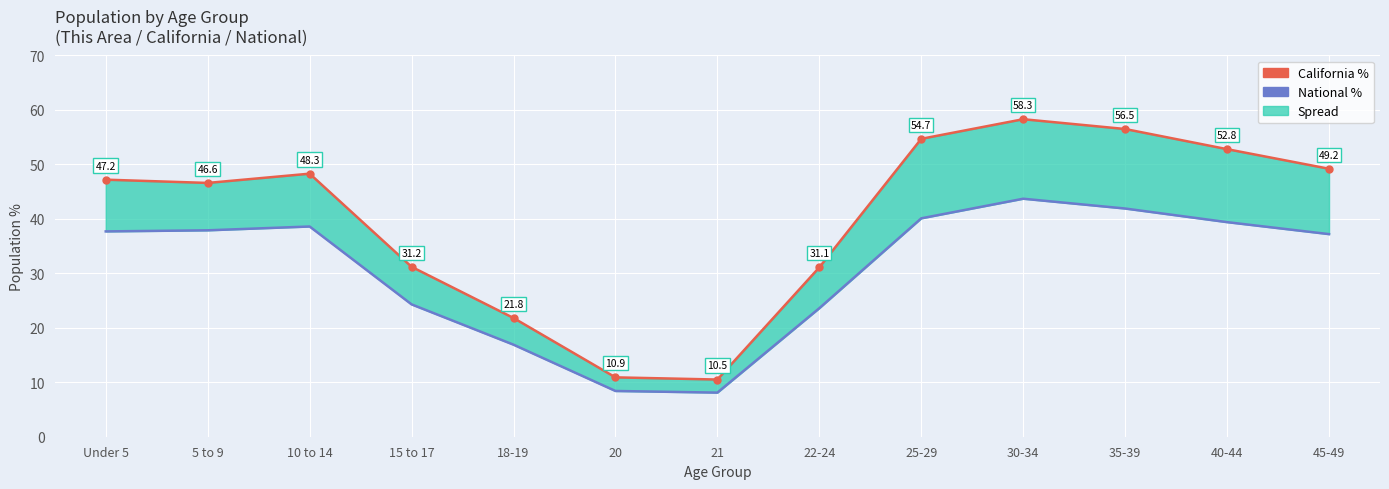

What is the label of the 8th point from the right?

20